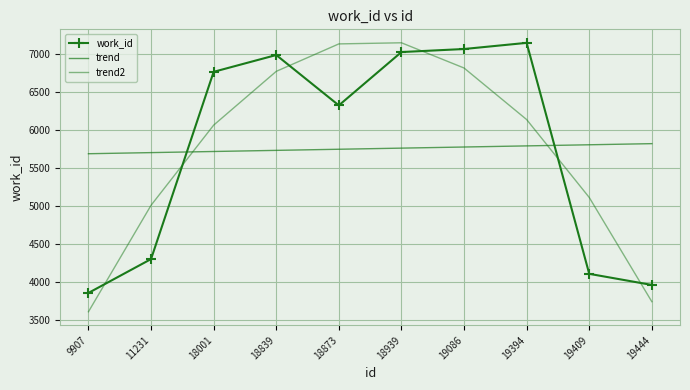

At which label is trend closest to 5753?

18873